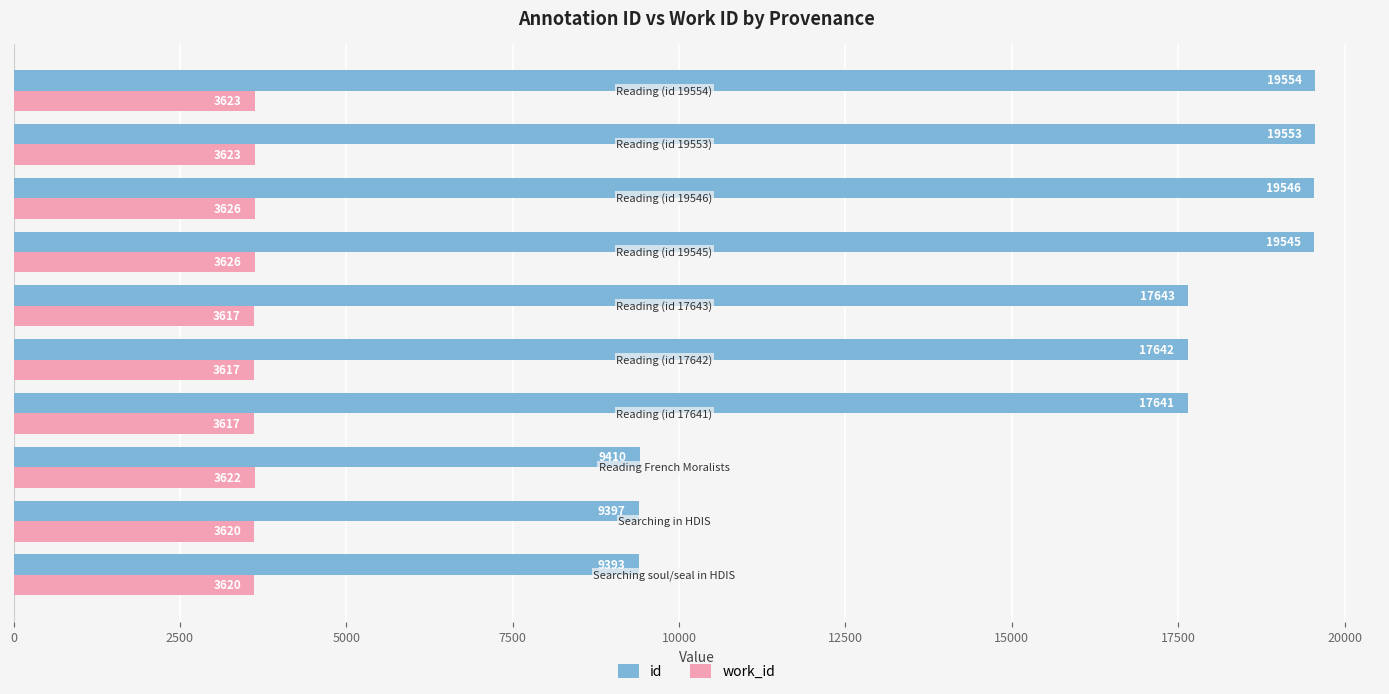

Count the number of data series in this chart.

2